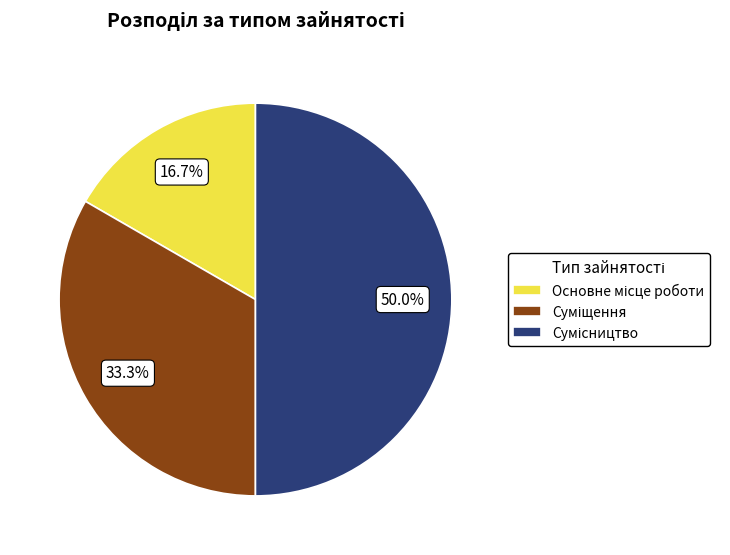

To the nearest percent, what portion does Основне місце роботи represent?

17%